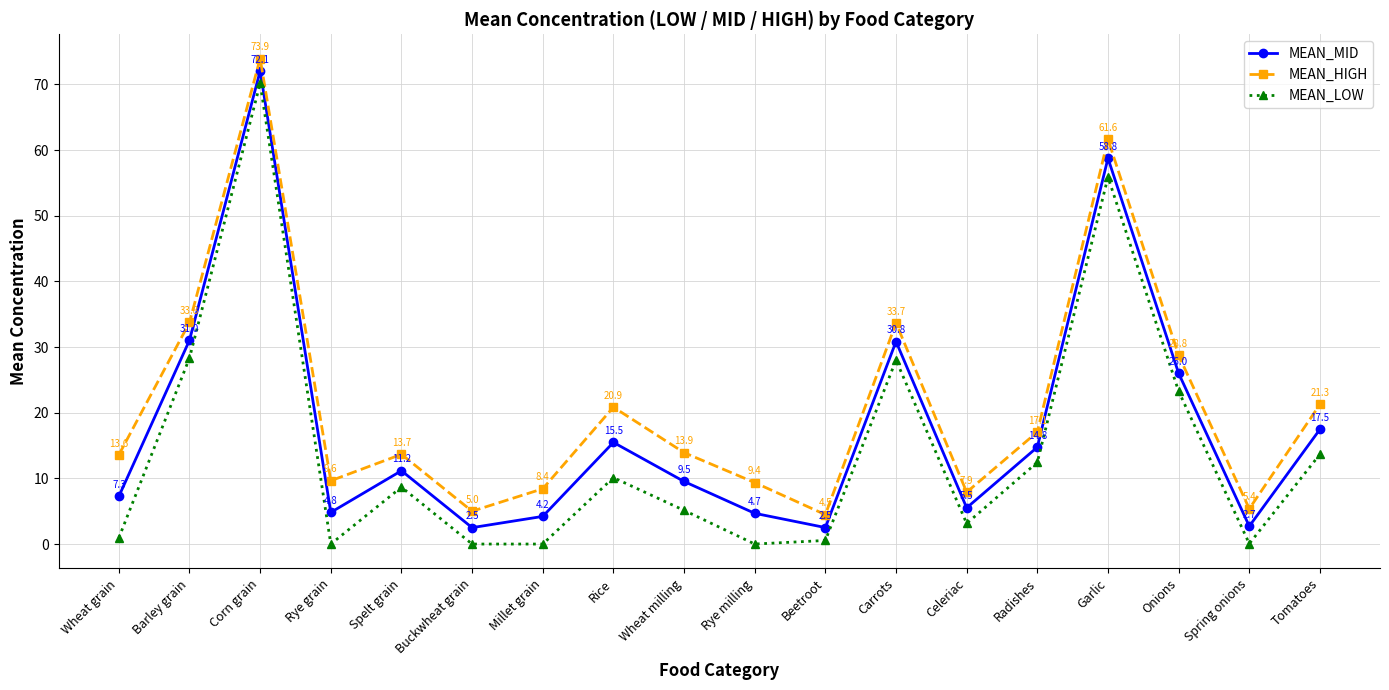

Which label corresponds to the largest value in the chart?

Corn grain